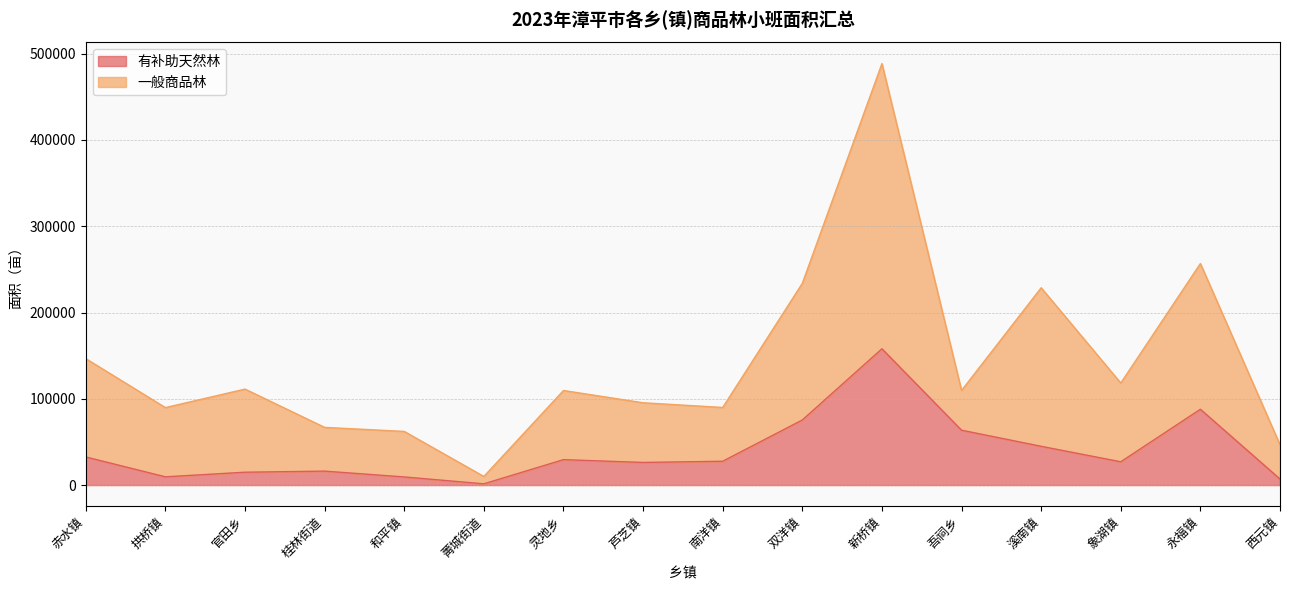

Which category has the highest value across all series?

新桥镇